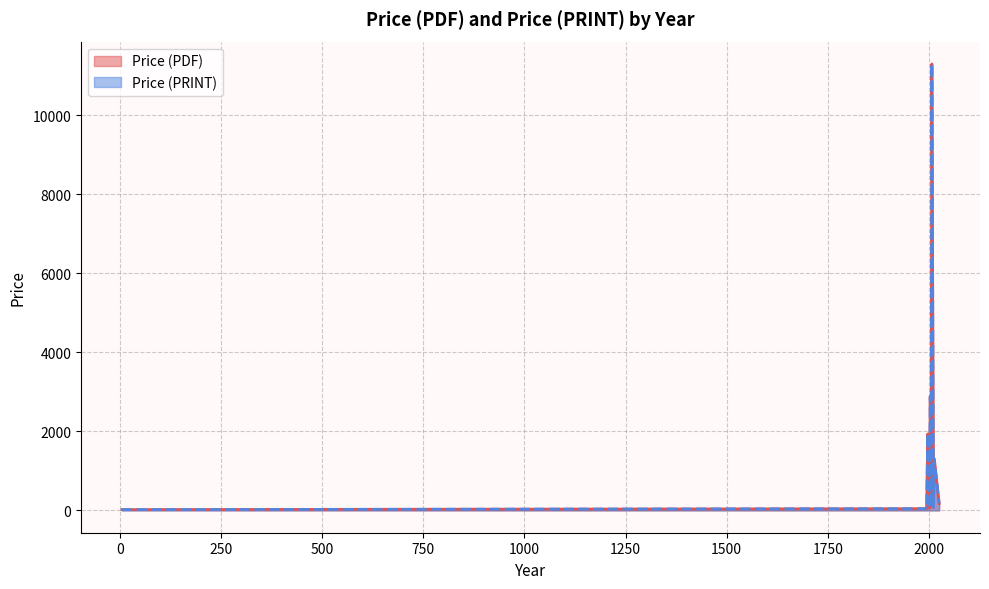

How many values in the Price (PRINT) series exceed 65?

14